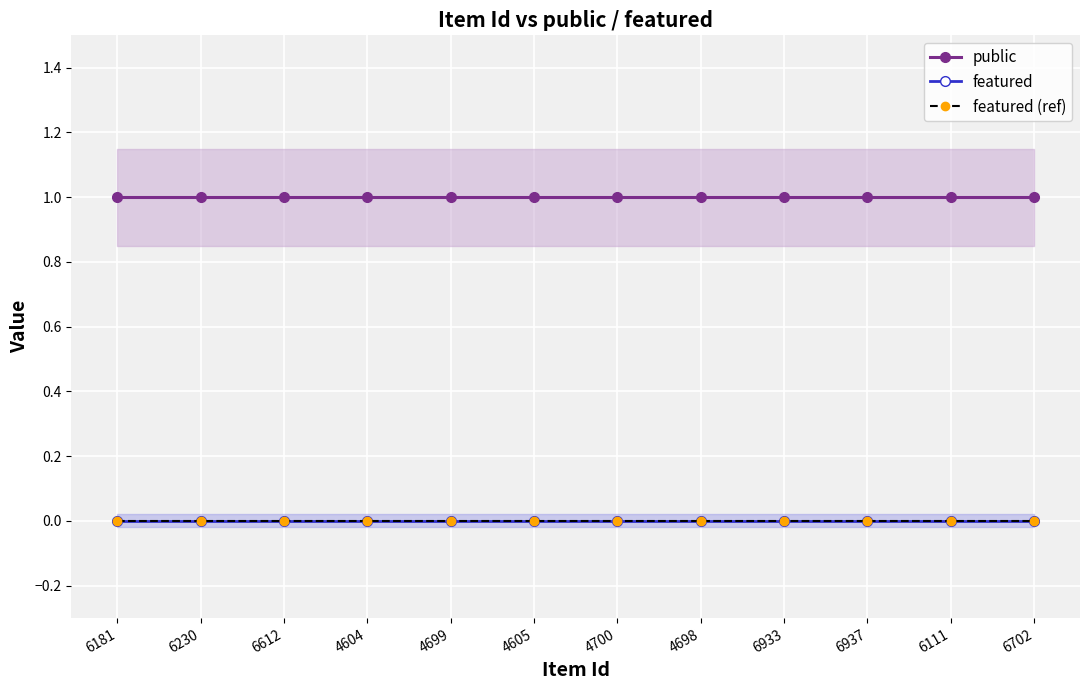

True or false: featured and featured (ref) intersect in this chart.

False